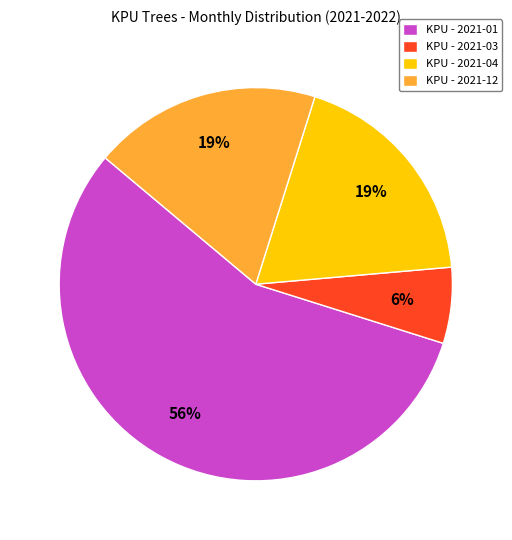

To the nearest percent, what is the combined percentage of KPU - 2021-01 and KPU - 2021-04?

75%